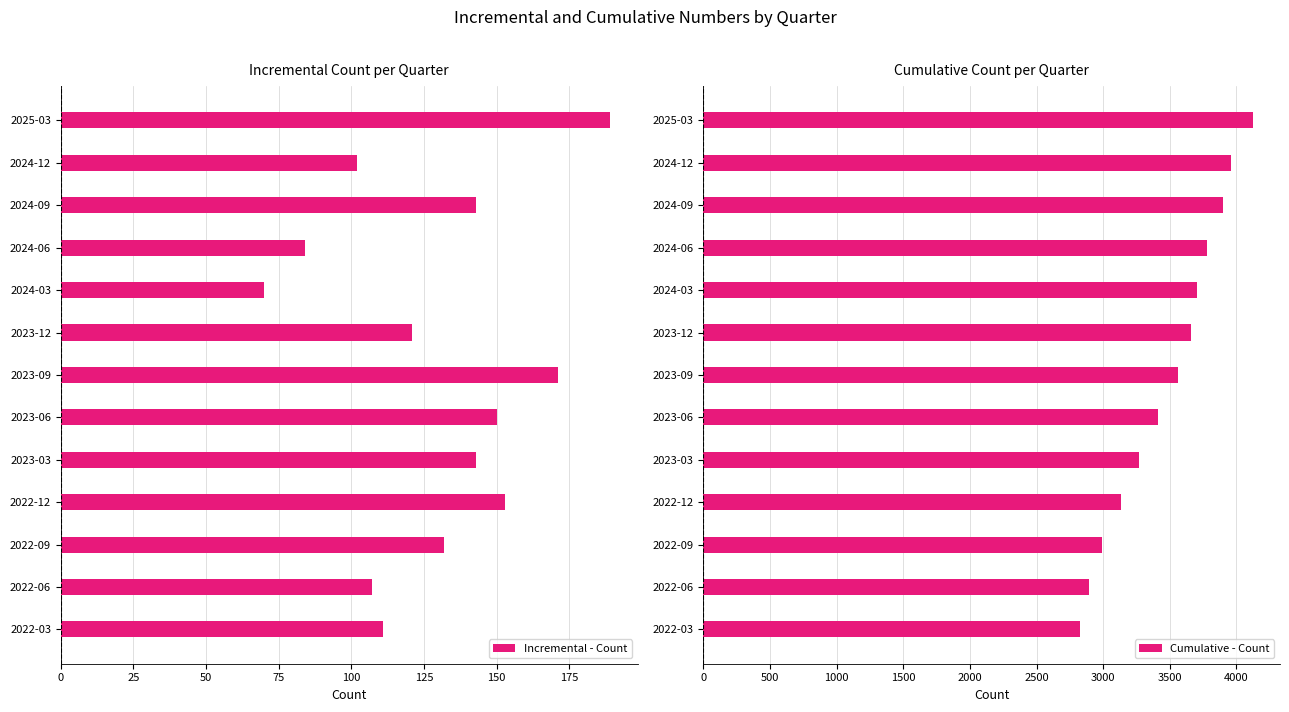

What is the difference between the maximum and second lowest values in the Incremental - Count series?

105